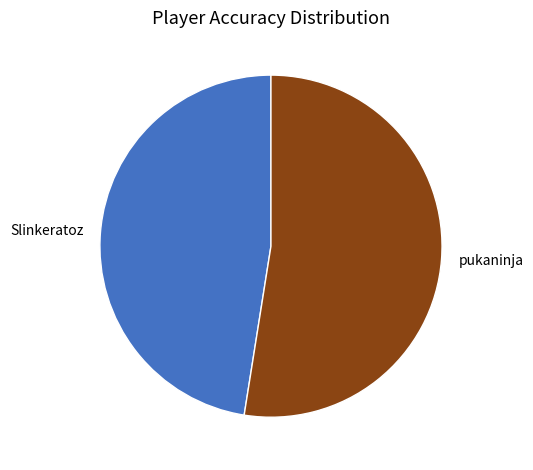

Is the sum of Slinkeratoz and pukaninja greater than half?

Yes